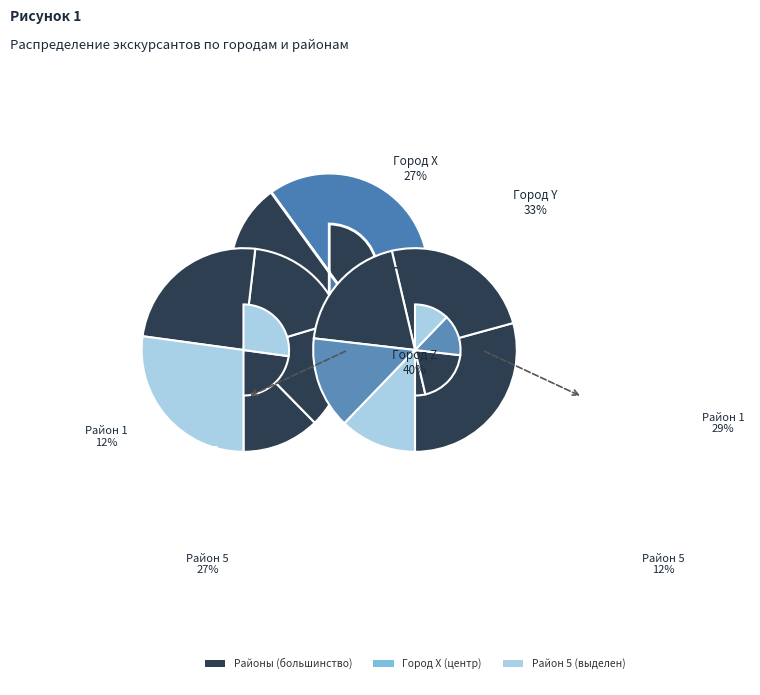

To the nearest percent, what is the difference between the largest and smallest slice percentages?

17%